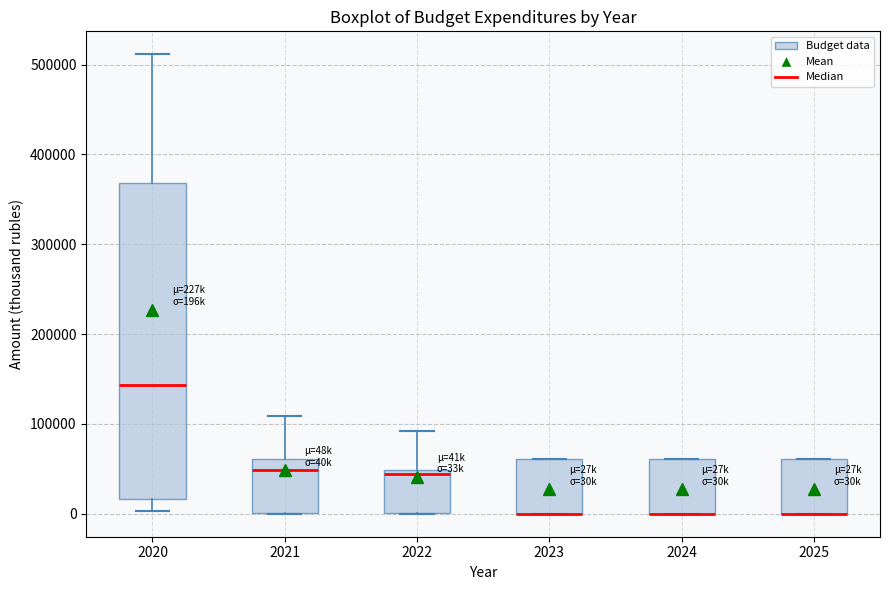

Reading left to right, transcribe this box plot: for each box, give where its median line is, the range the box spans, and where its two whiskers end, as read against the y-axis. The values are not printed on the chart, so give them approximately, as read against the axis.

2020: median 140000, box 20000 to 370000, whiskers 0 to 510000
2021: median 50000, box 0 to 60000, whiskers 0 to 110000
2022: median 40000, box 0 to 50000, whiskers 0 to 90000
2023: median 0 (drawn on the box's lower edge), box 0 to 60000, whiskers 0 to 60000
2024: median 0 (drawn on the box's lower edge), box 0 to 60000, whiskers 0 to 60000
2025: median 0 (drawn on the box's lower edge), box 0 to 60000, whiskers 0 to 60000